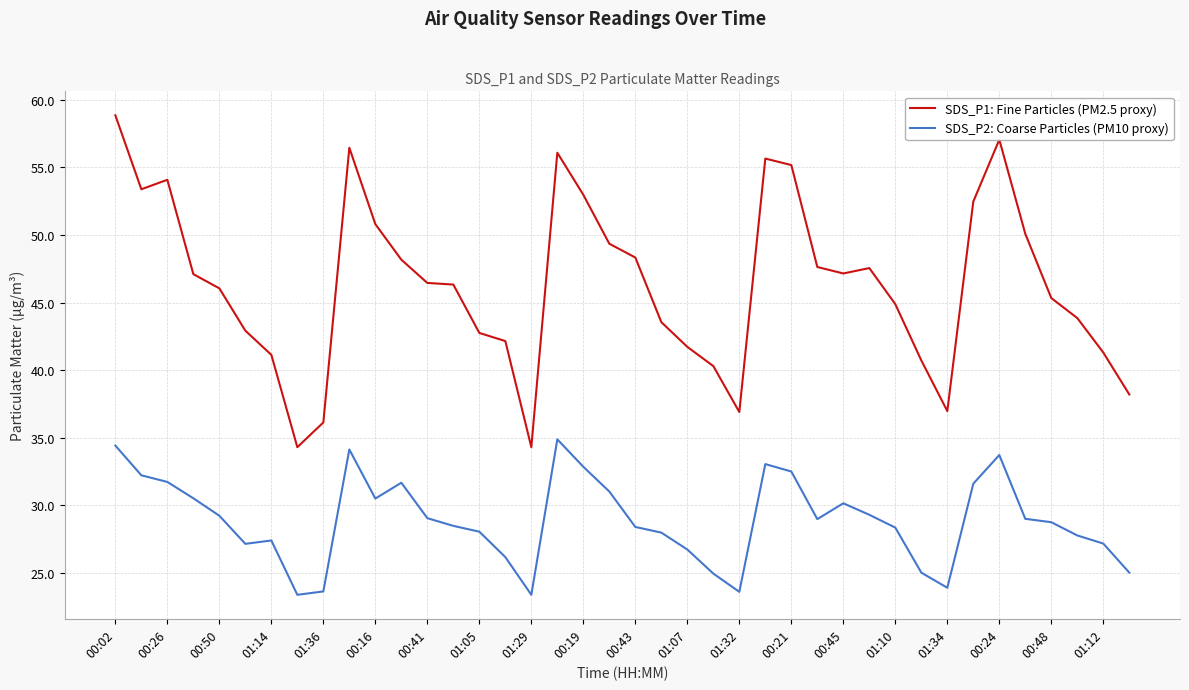

Which series has the largest range (max minus min)?

SDS_P1: Fine Particles (PM2.5 proxy)